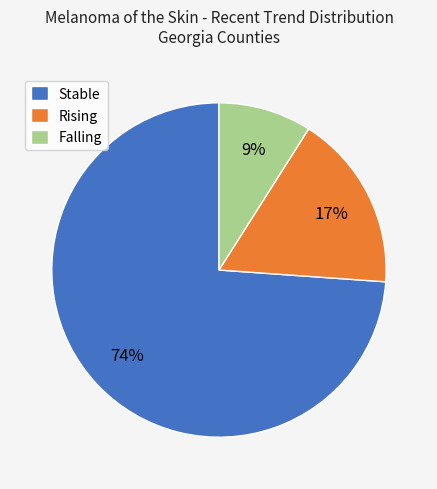

Which slice represents more than half of the pie?

Stable